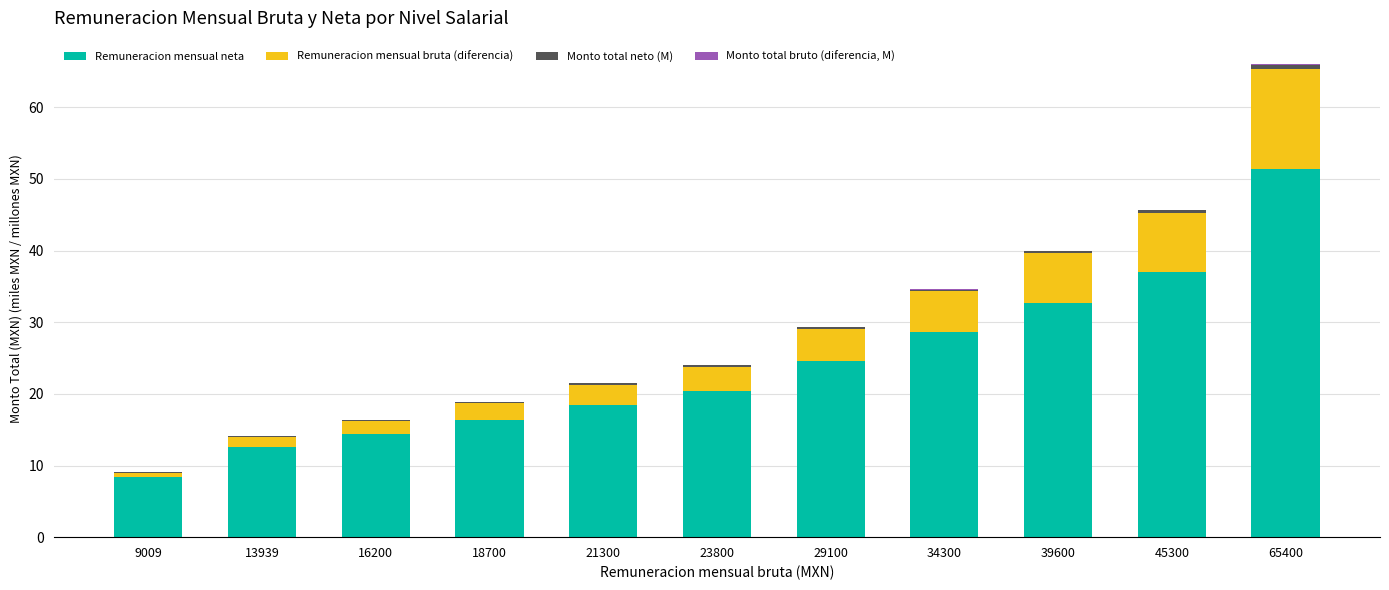

Is it true that Remuneracion mensual neta equals 8.3 at 16200?

False